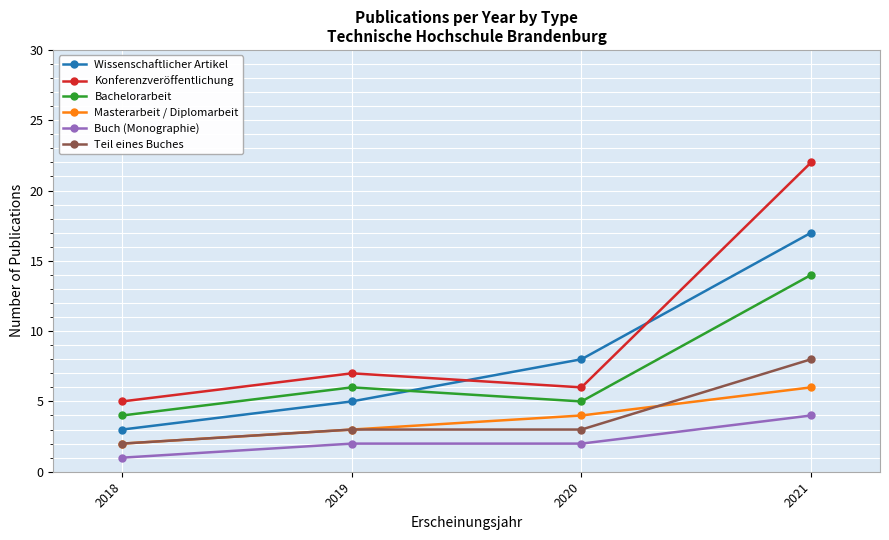

Count the Teil eines Buches values in the range 3 to 8.

3